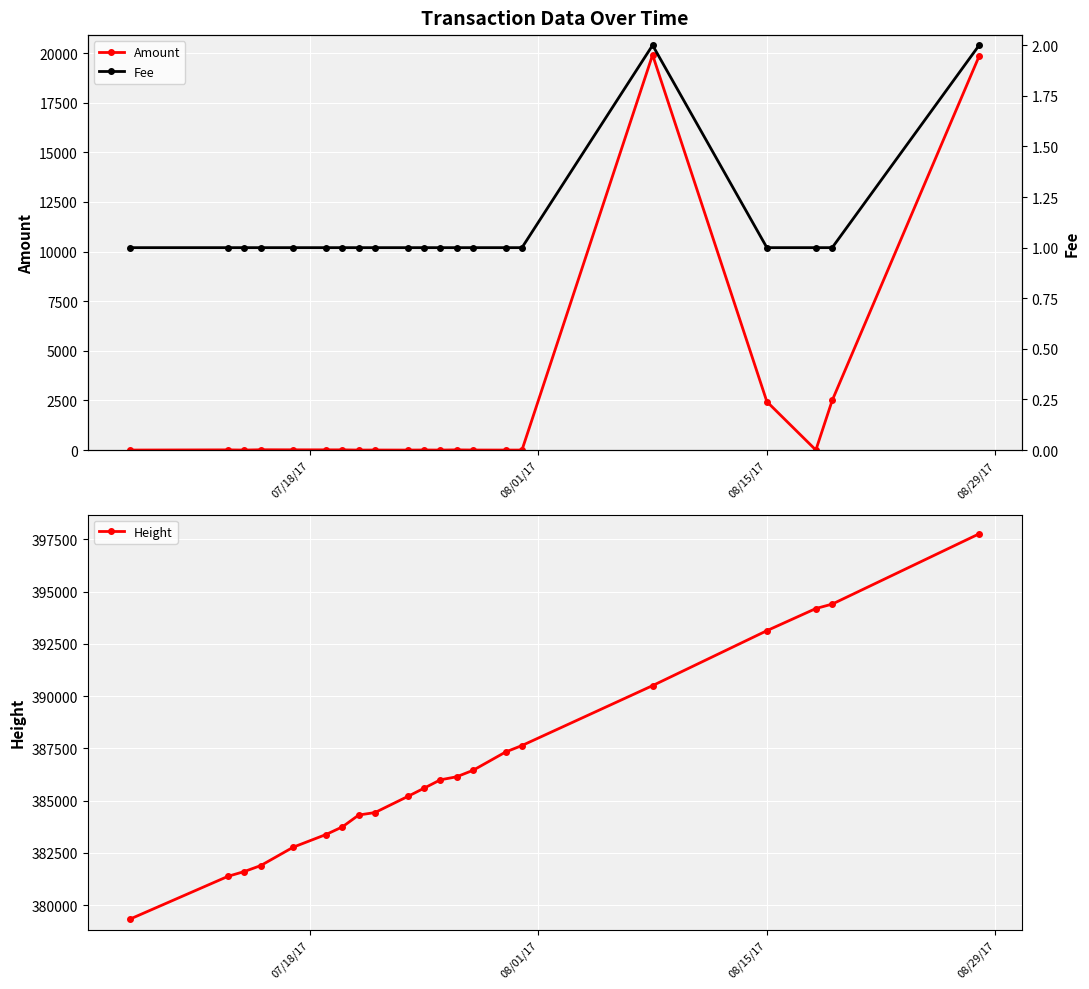

What is the value of the Height point at the 13th from the left?

386143